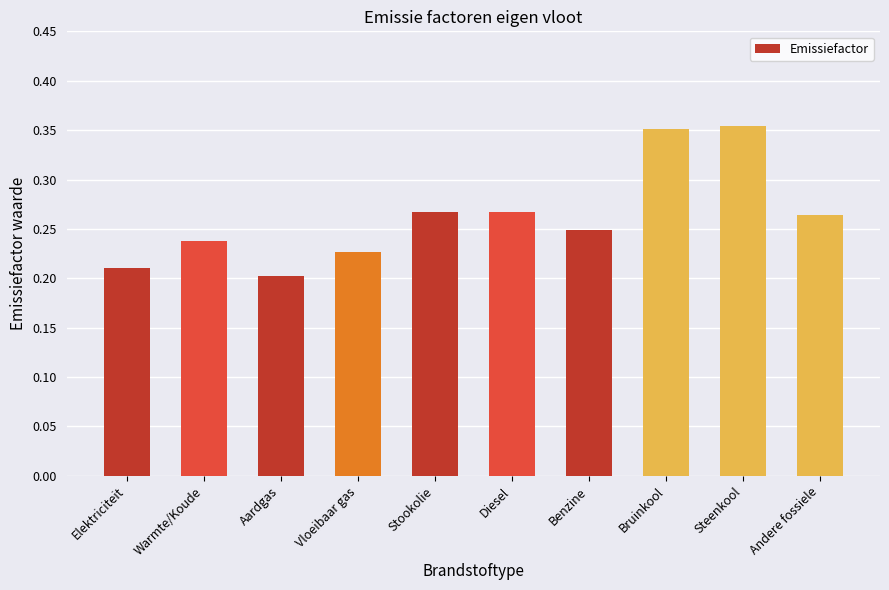

The value at Benzine is 0.2. True or false?

True